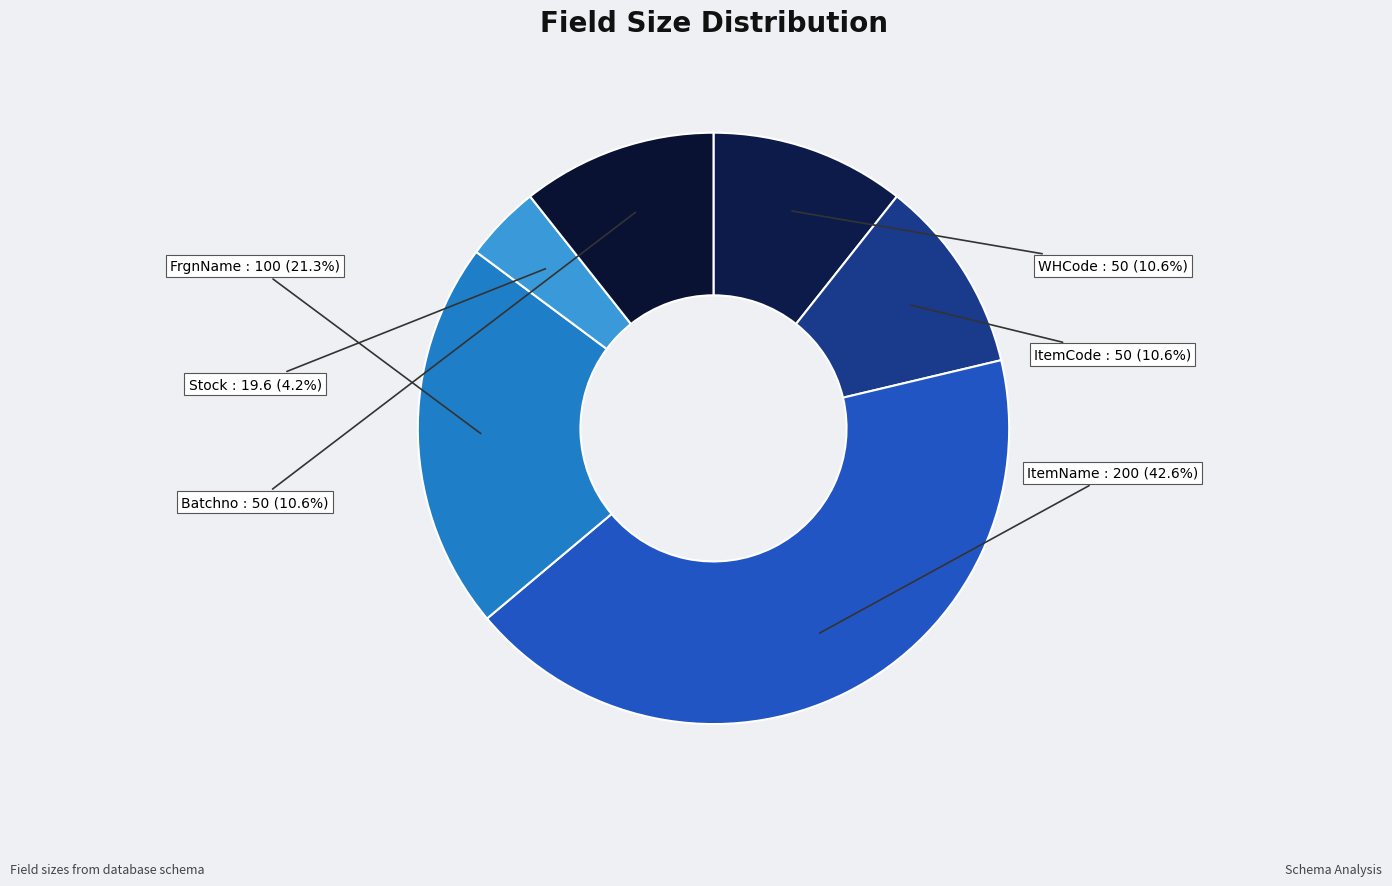

What percentage is the WHCode slice, to the nearest percent?

11%